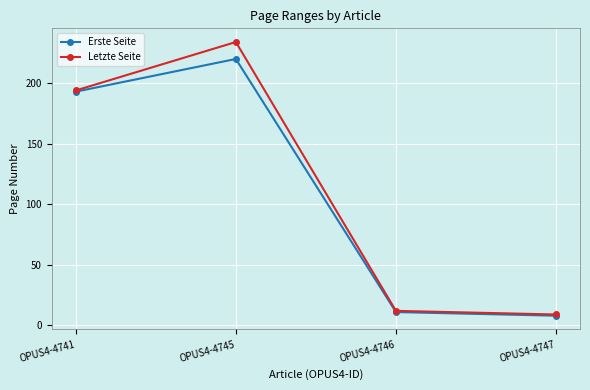

Does the chart display data point markers on the line(s)?

Yes